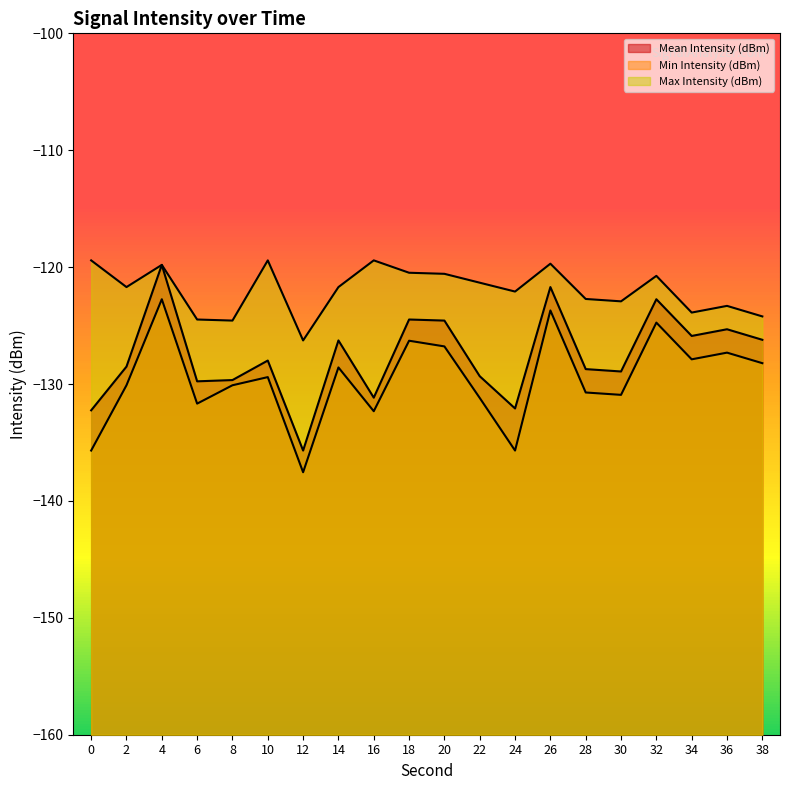

At which label does Mean Intensity (dBm) reach its peak?

4